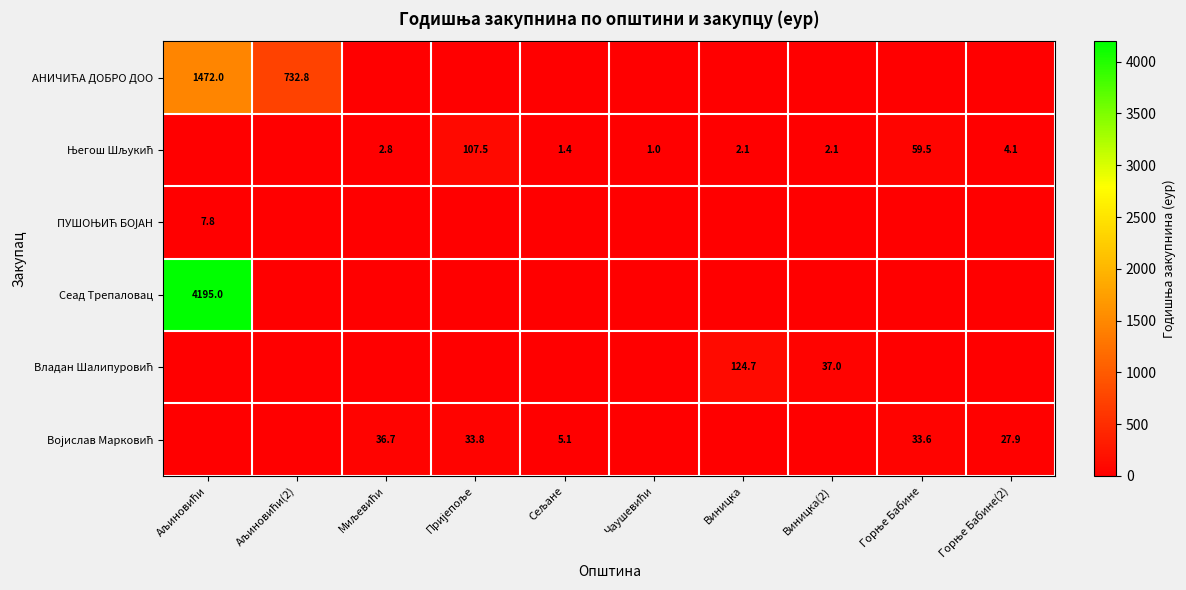

Between Горње Бабине(2) and Виницка, which is larger?

Горње Бабине(2)